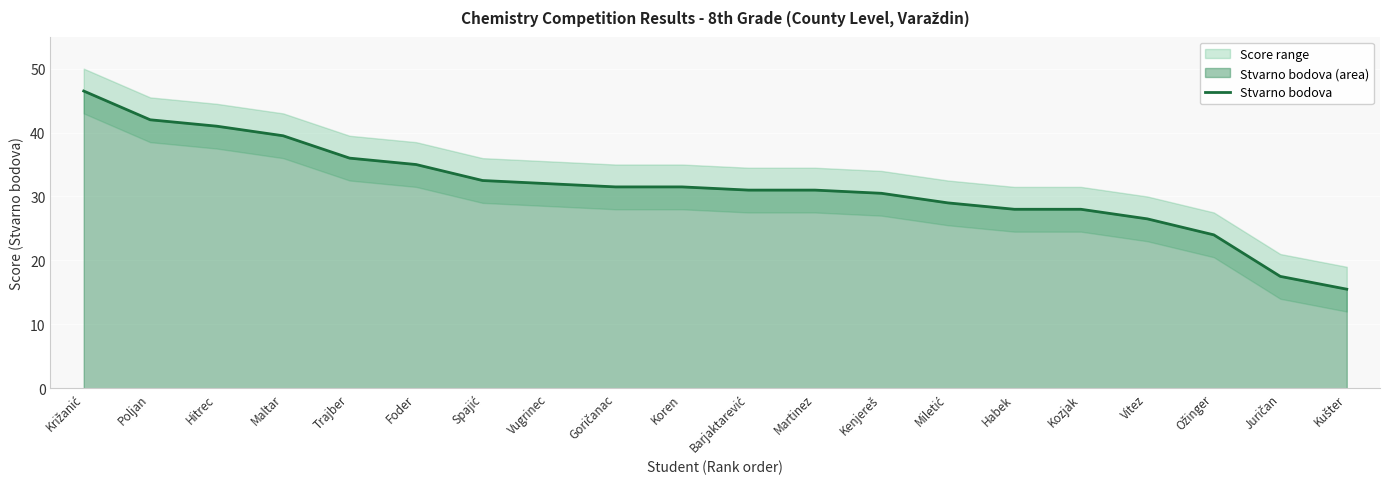

Which has a higher value, Kušter or Vitez?

Vitez